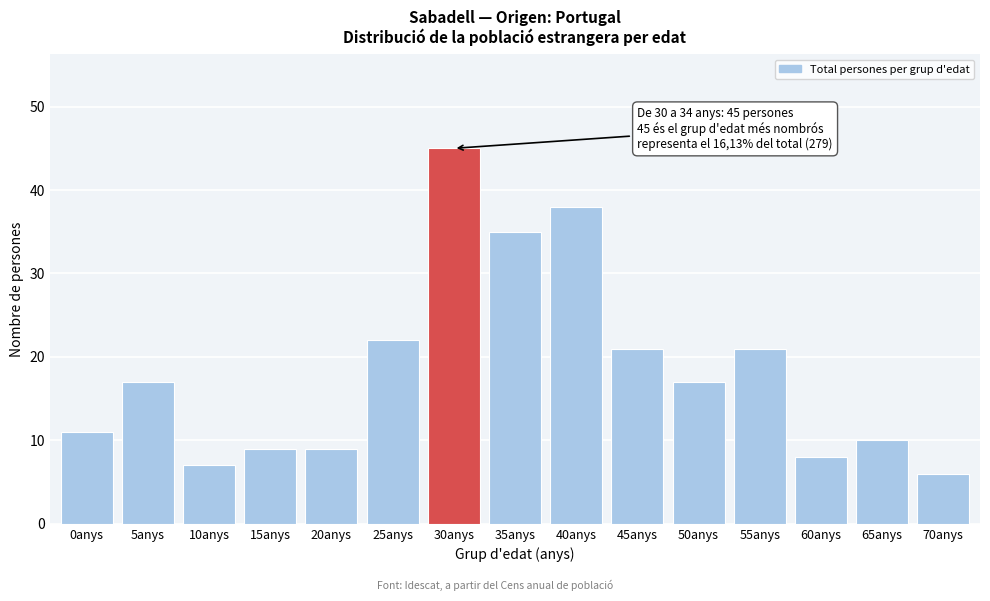

Reading left to right, extract all data points from this chart.

11	17	7	9	9	22	45	35	38	21	17	21	8	10	6